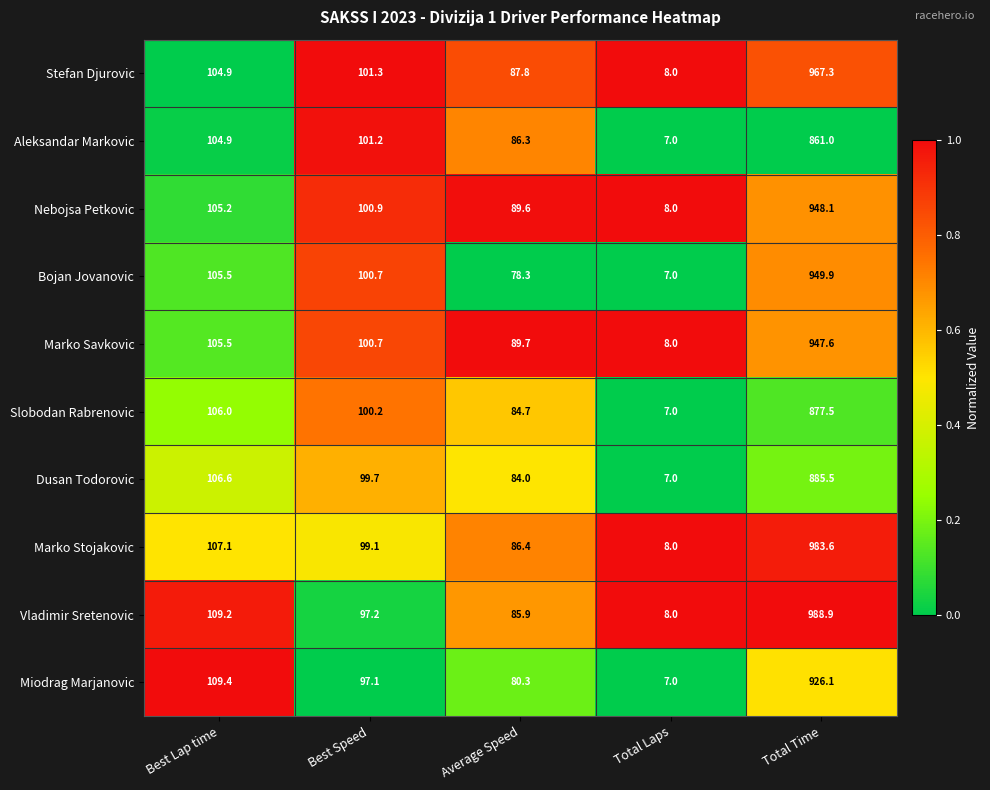

Is it true that Aleksandar Markovic equals 296.0 at Total Time?

False